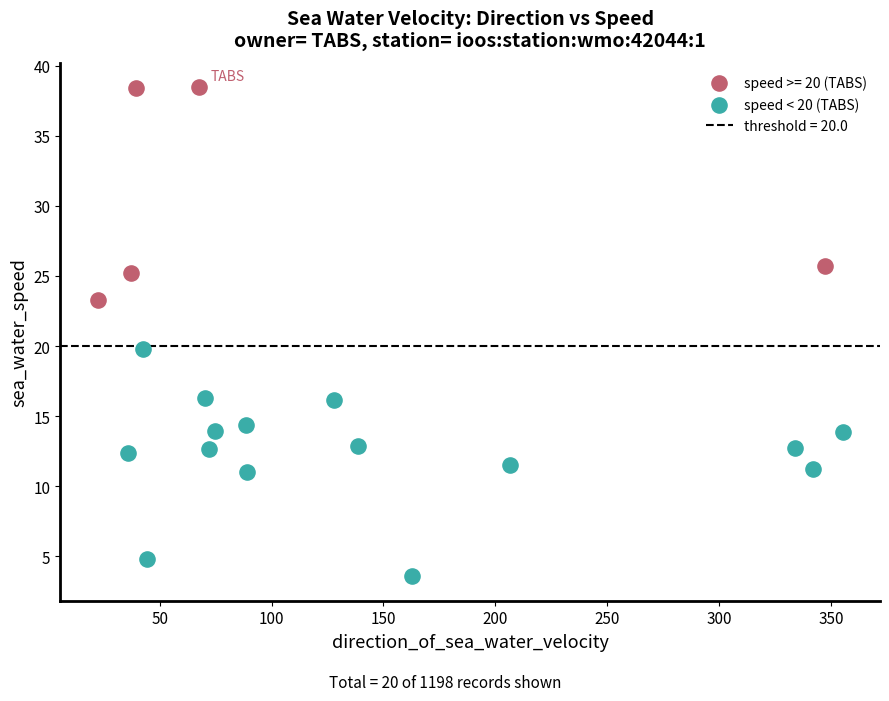

Which series contains the lowest Y value?

speed < 20 (TABS)